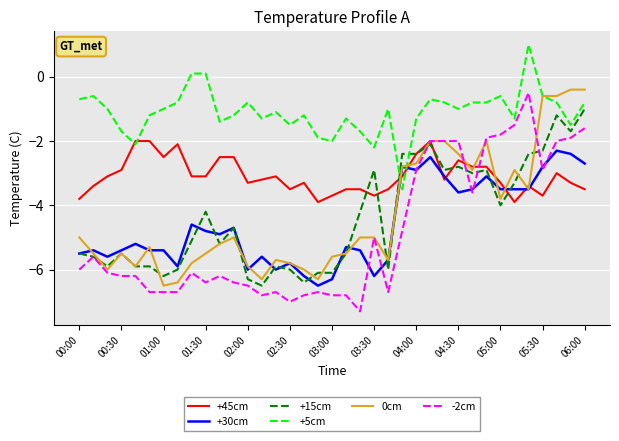

How many lines are shown in the chart?

6